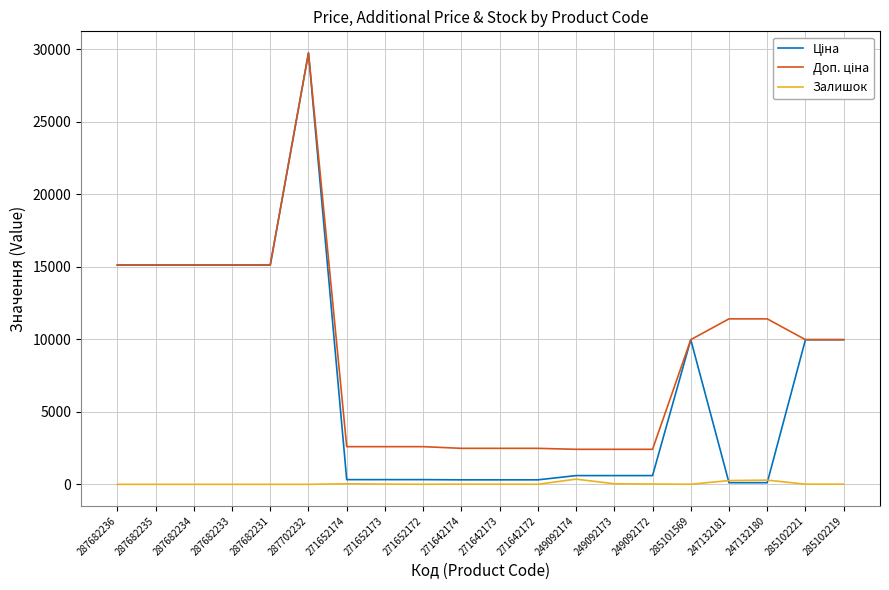

What is the difference between the maximum and second lowest values in the Залишок series?

359.0